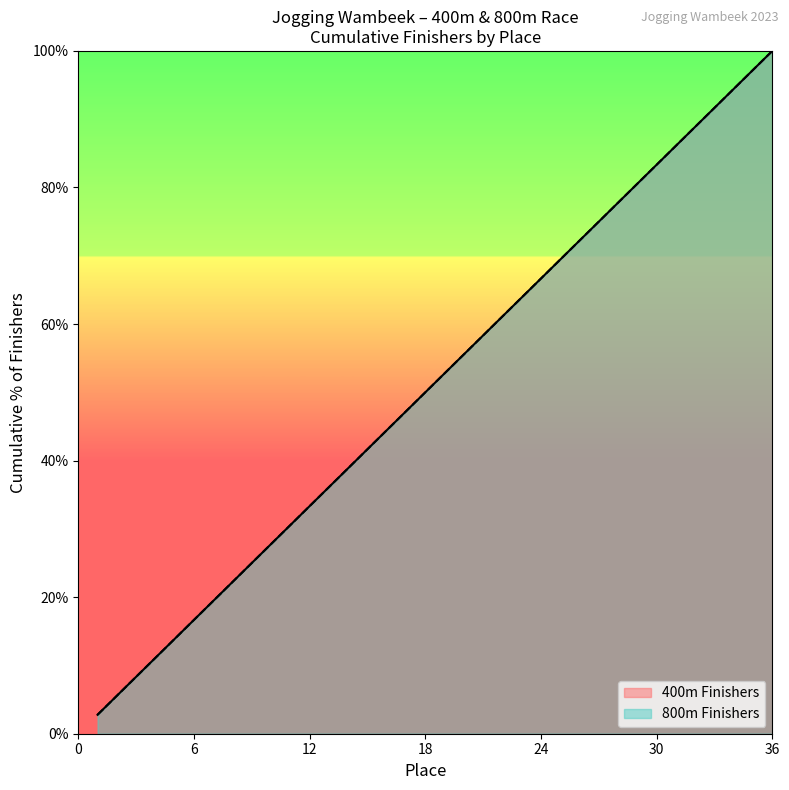

What is the lowest value of the 800m Finishers series?

2.8